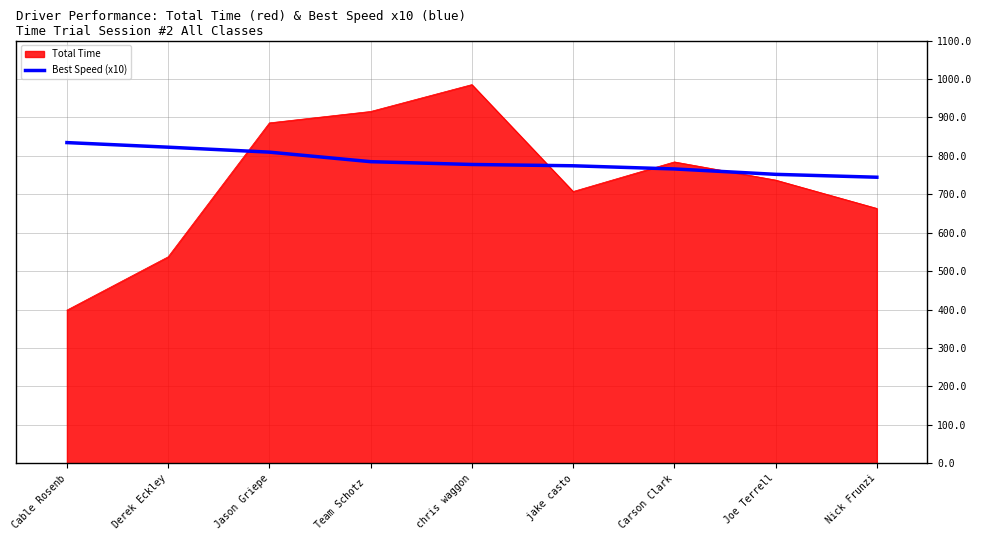

What is the difference between the Best Speed (x10) values at Nick Frunzi and Derek Eckley?

78.2